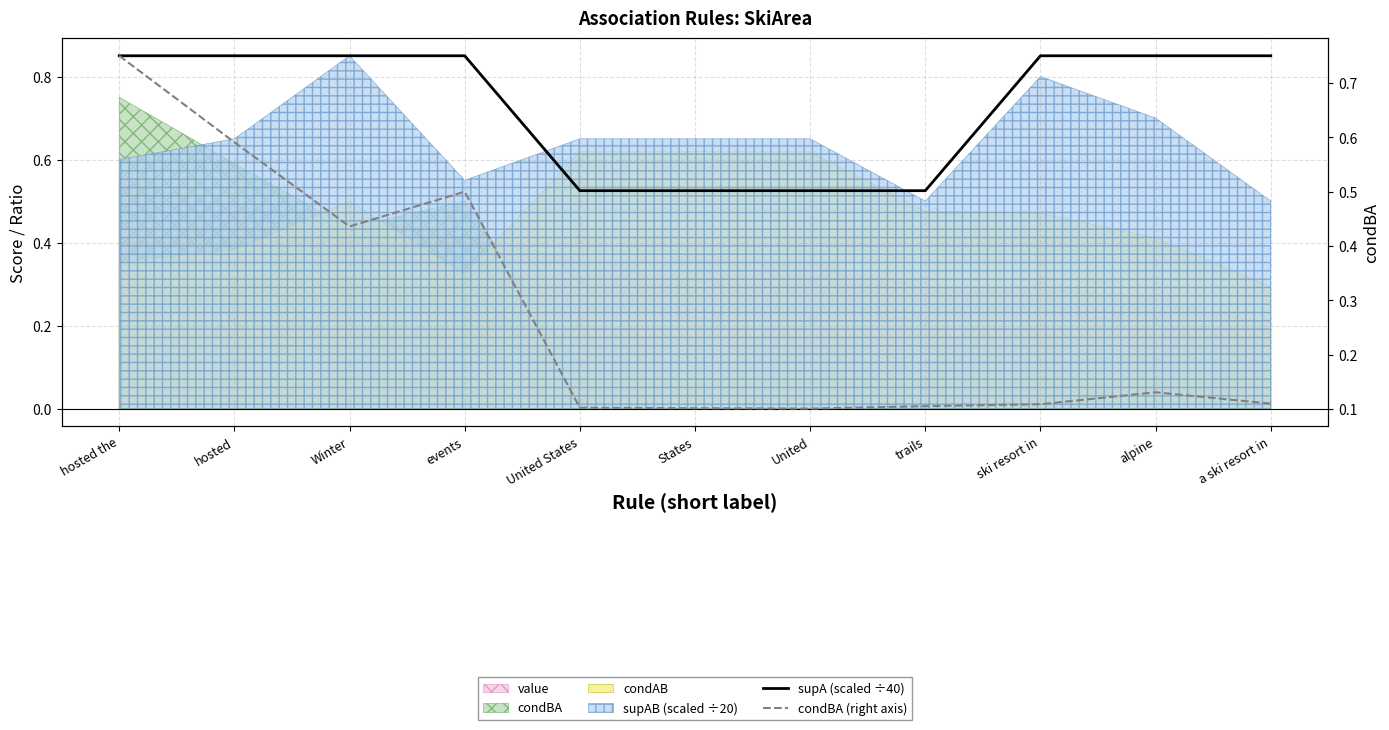

True or false: condBA (right axis) and supA (scaled ÷40) cross at least once.

False